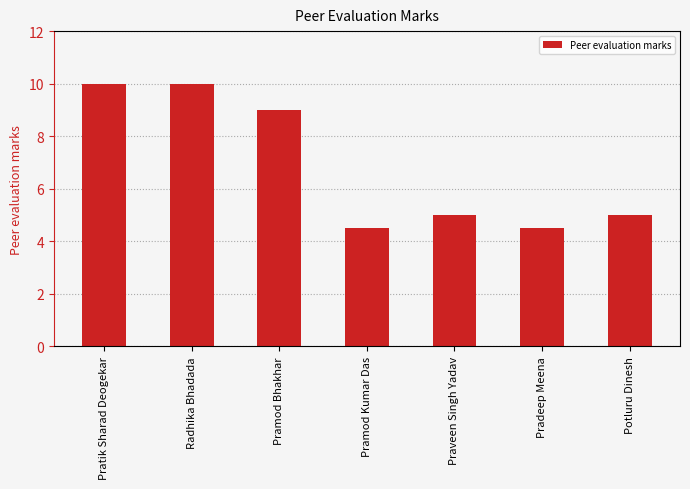

How many distinct data groups are displayed?

1